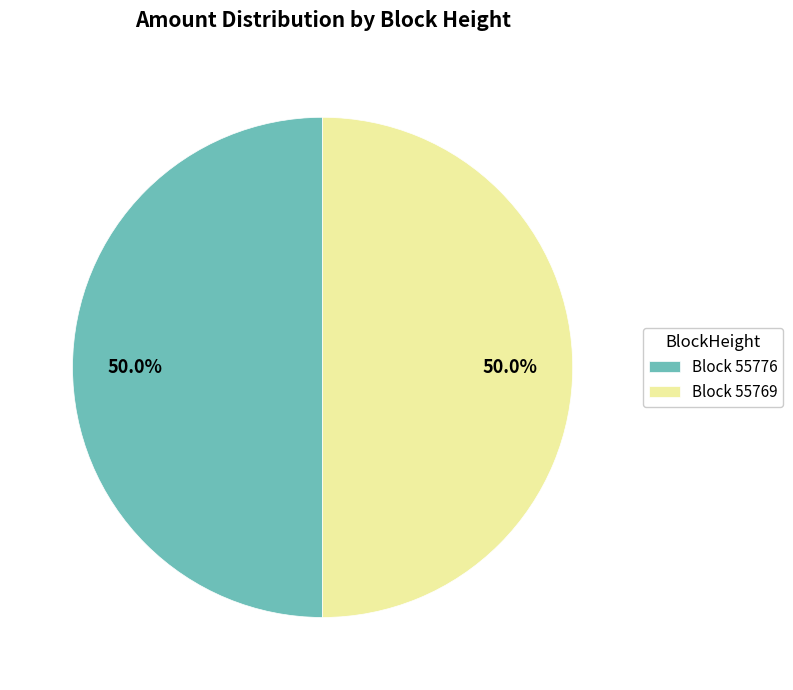

How many slices are in this pie chart?

2